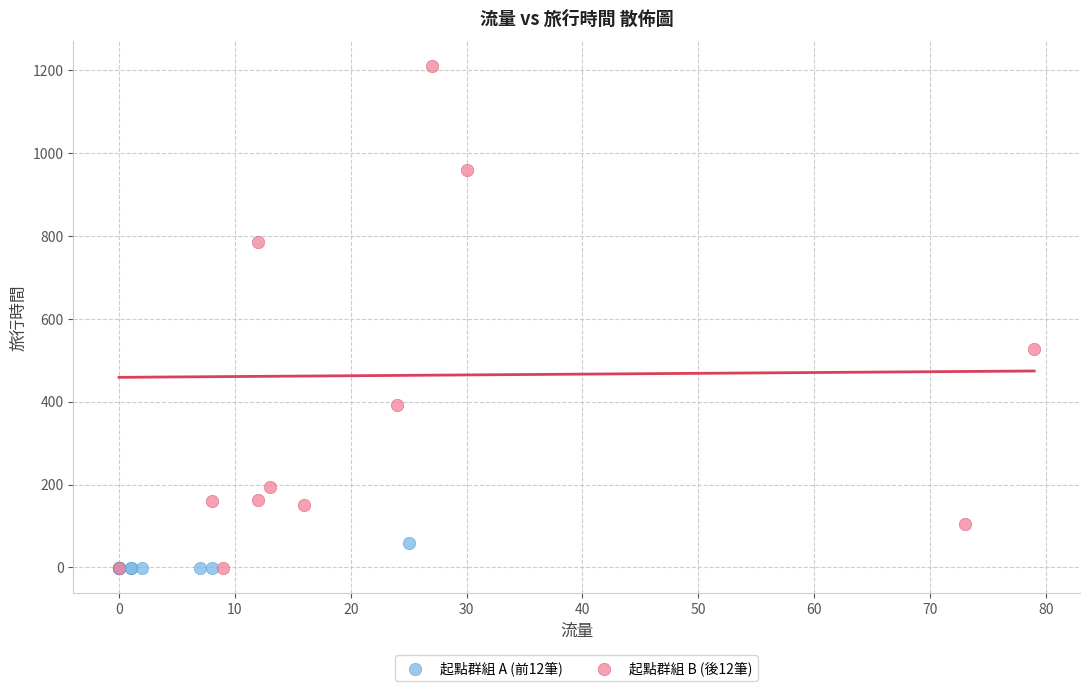

Which series contains the highest Y value?

起點群組 B (後12筆)